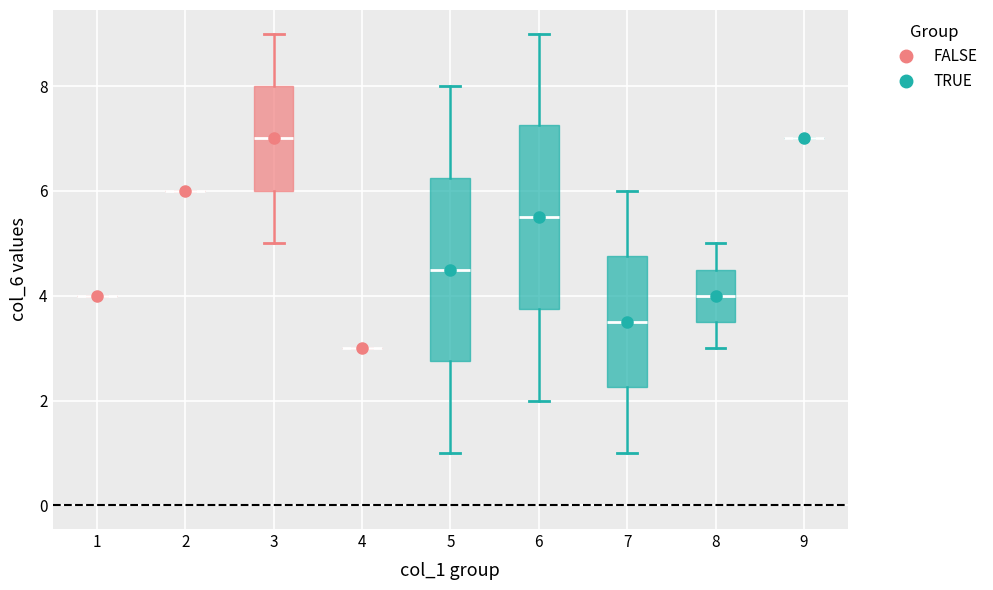

Reading left to right, read every box against the y-axis: the position of its median line, the range the box covers, and the ends of its whiskers. The values are not printed on the chart, so give them approximately, as read against the axis.

1: box collapsed to a line at 4.0, whiskers 4.0 to 4.0
2: box collapsed to a line at 6.0, whiskers 6.0 to 6.0
3: median 7.0, box 6.0 to 8.0, whiskers 5.0 to 9.0
4: box collapsed to a line at 3.0, whiskers 3.0 to 3.0
5: median 4.6, box 2.8 to 6.2, whiskers 1.0 to 8.0
6: median 5.6, box 3.8 to 7.2, whiskers 2.0 to 9.0
7: median 3.6, box 2.2 to 4.8, whiskers 1.0 to 6.0
8: median 4.0, box 3.6 to 4.6, whiskers 3.0 to 5.0
9: box collapsed to a line at 7.0, whiskers 7.0 to 7.0